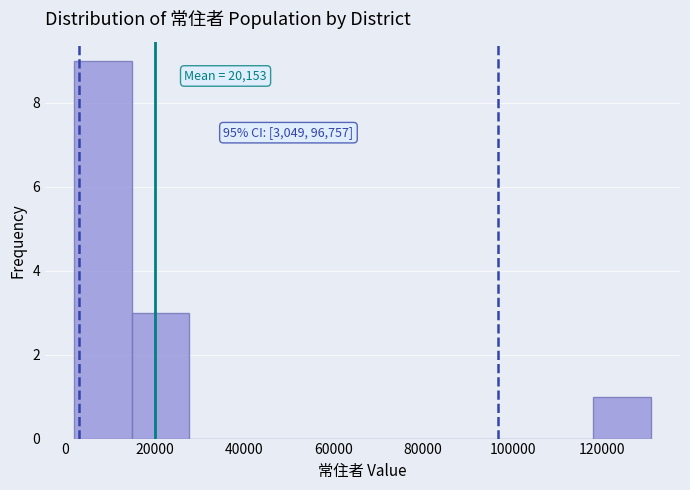

Which range on the x-axis has the tallest bar?

2000 to 14000